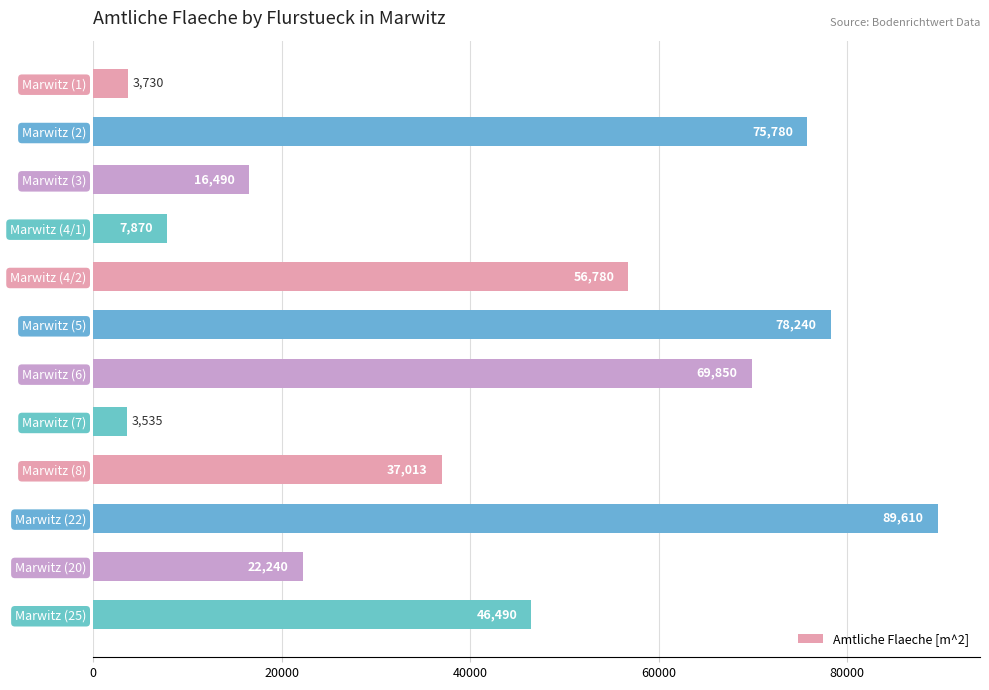

What position from the top is Marwitz (6)?

7